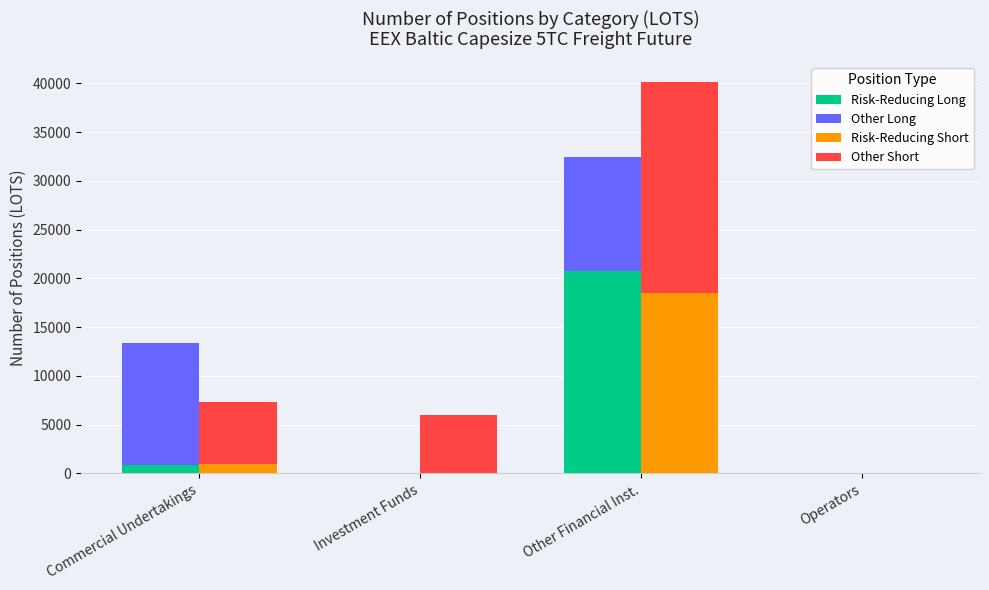

At how many categories does at least one series exceed 10083?

2